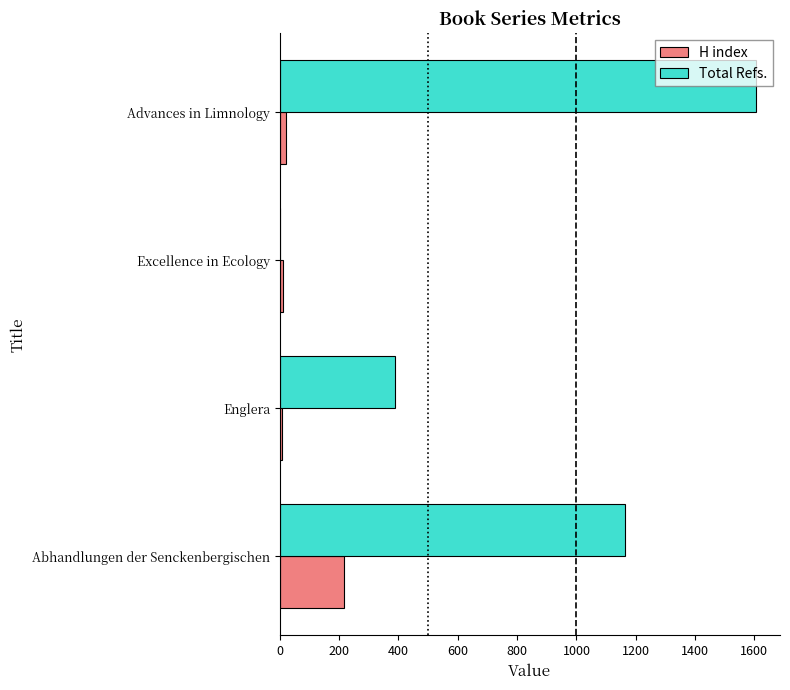

At which category is the sum across all series the highest?

Advances in Limnology